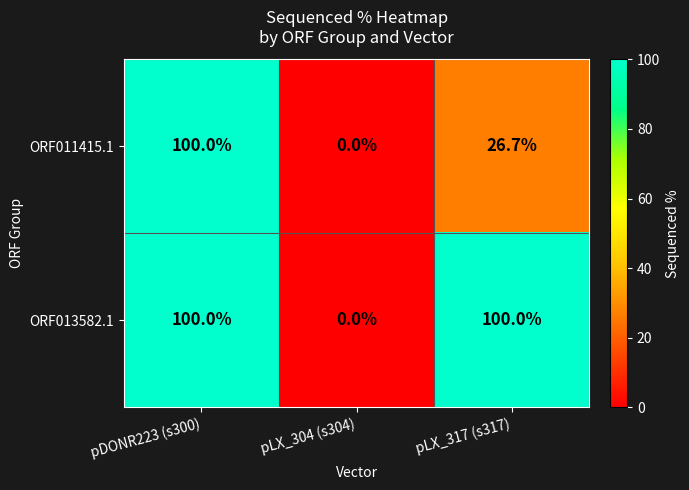

What is the greatest value displayed?

100.0